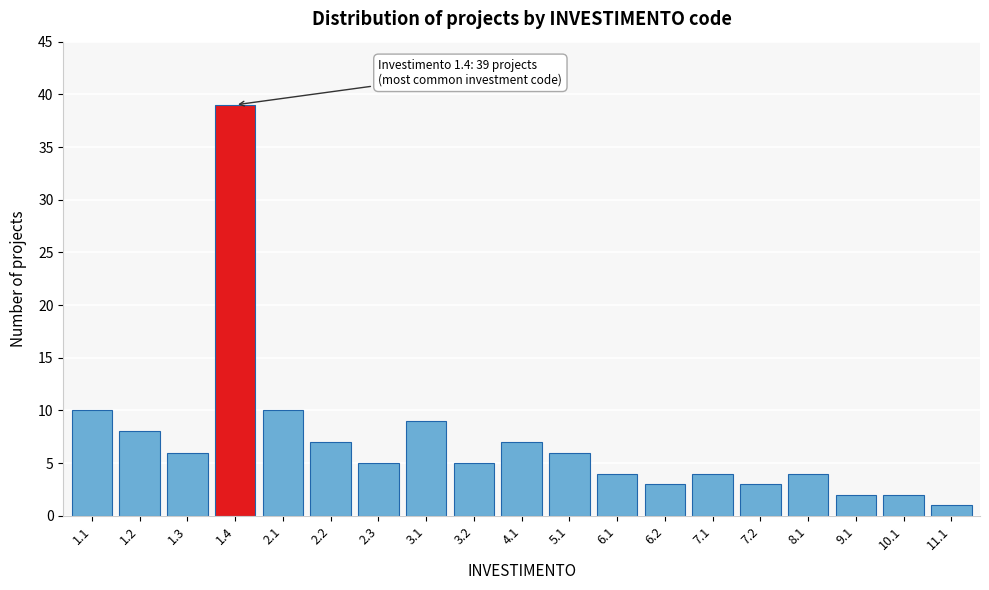

Reading right to left, transcribe all the data shown in this chart.

11.1=1	10.1=2	9.1=2	8.1=4	7.2=3	7.1=4	6.2=3	6.1=4	5.1=6	4.1=7	3.2=5	3.1=9	2.3=5	2.2=7	2.1=10	1.4=39	1.3=6	1.2=8	1.1=10